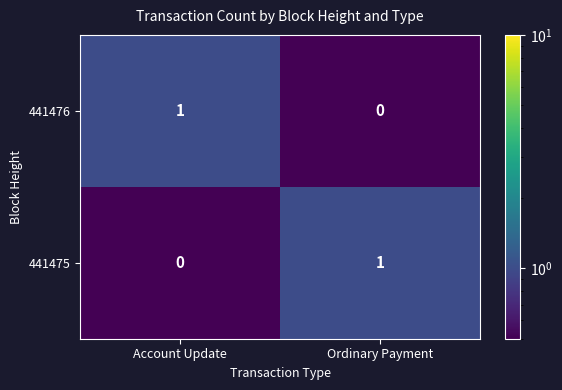

Is the value of 441475 at Account Update greater than the value of 441476 at Account Update?

No